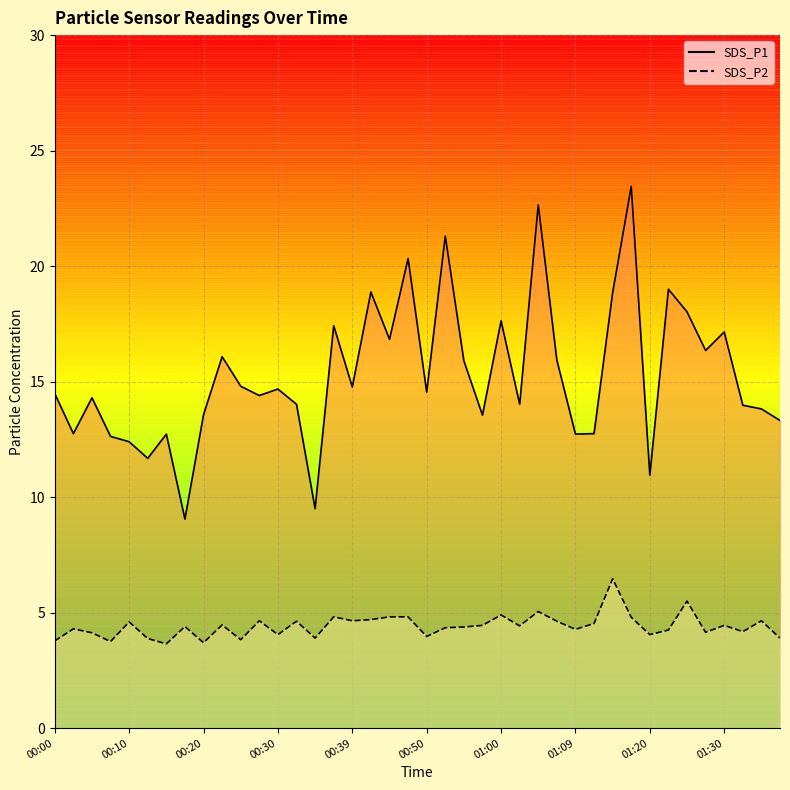

The SDS_P2 line series shows 4.5 at 29. True or false?

True